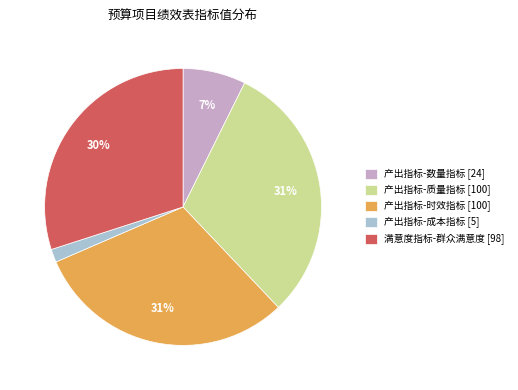

To the nearest percent, what portion does 产出指标-质量指标 represent?

31%